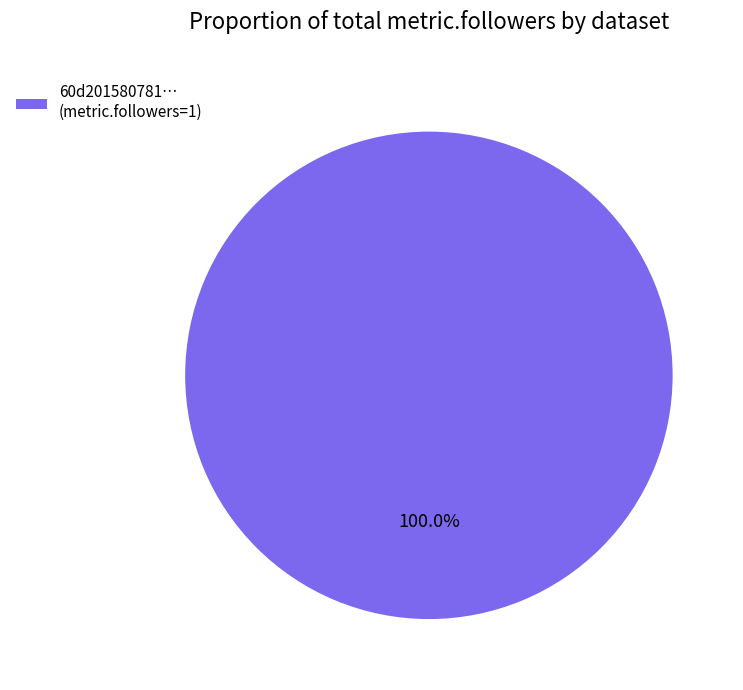

Does any single category account for the majority?

Yes